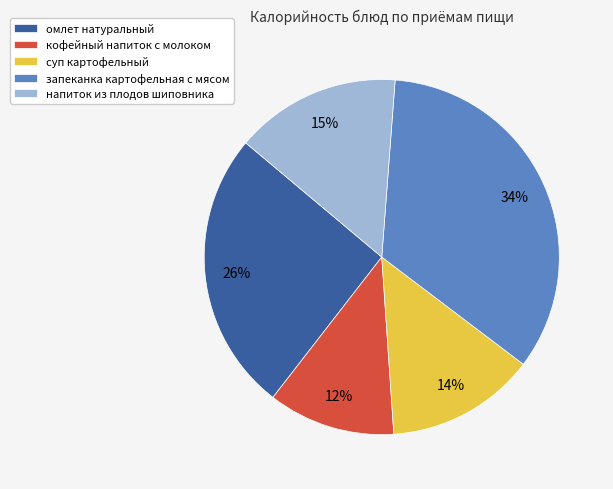

Combined, do суп картофельный and напиток из плодов шиповника account for over 50%?

No